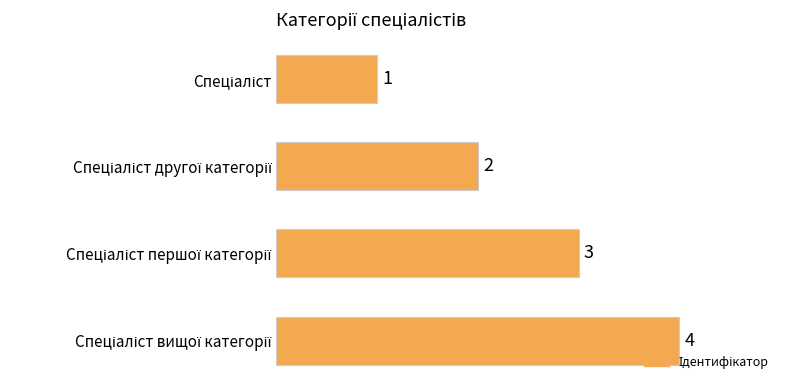

Are the bars grouped side by side (vs. stacked)?

No